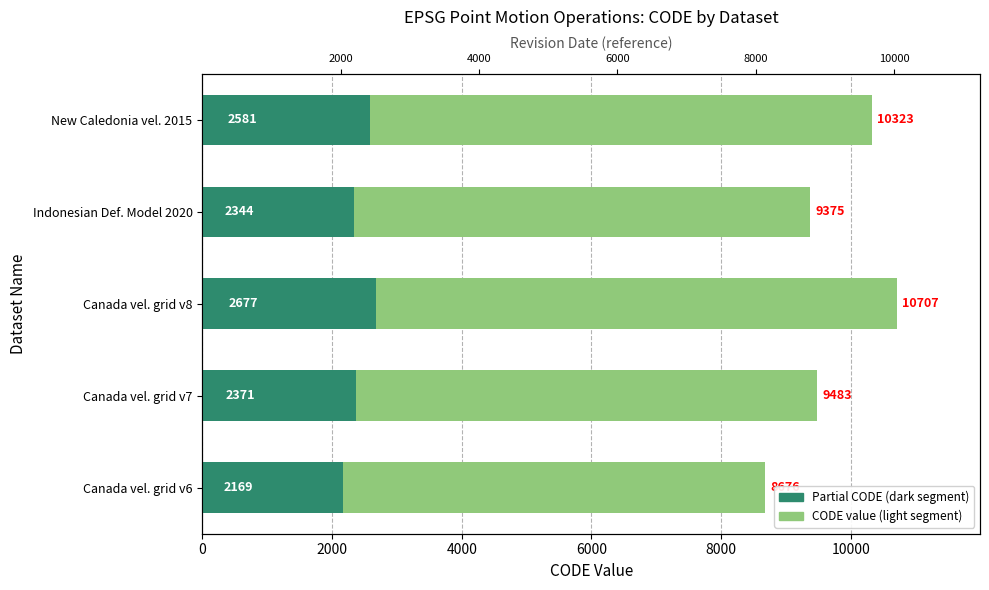

What is the difference between the CODE value (light segment) values at Indonesian Def. Model 2020 and Canada vel. grid v7?

81.0